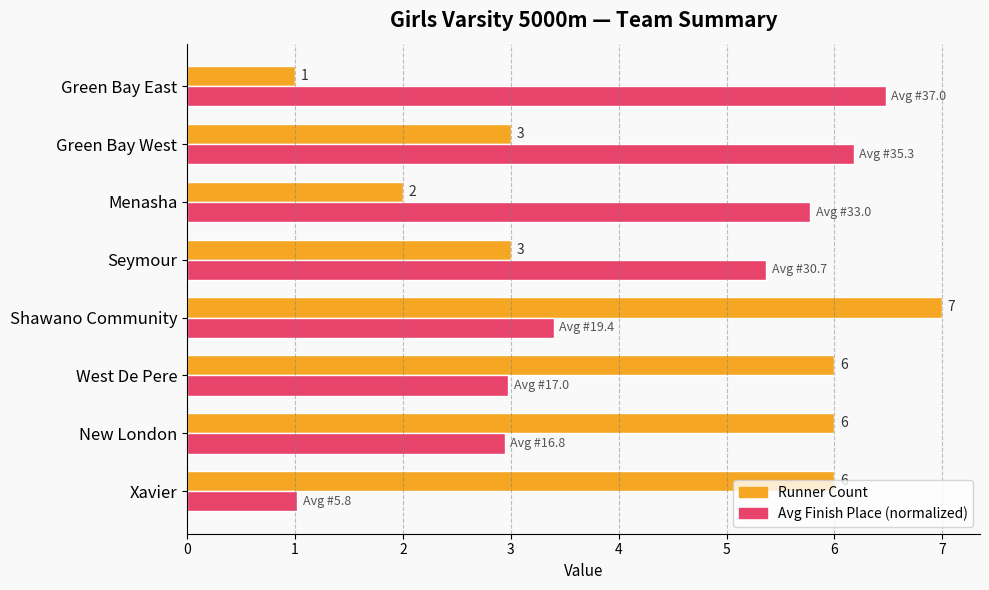

How many categories are shown in the chart?

8